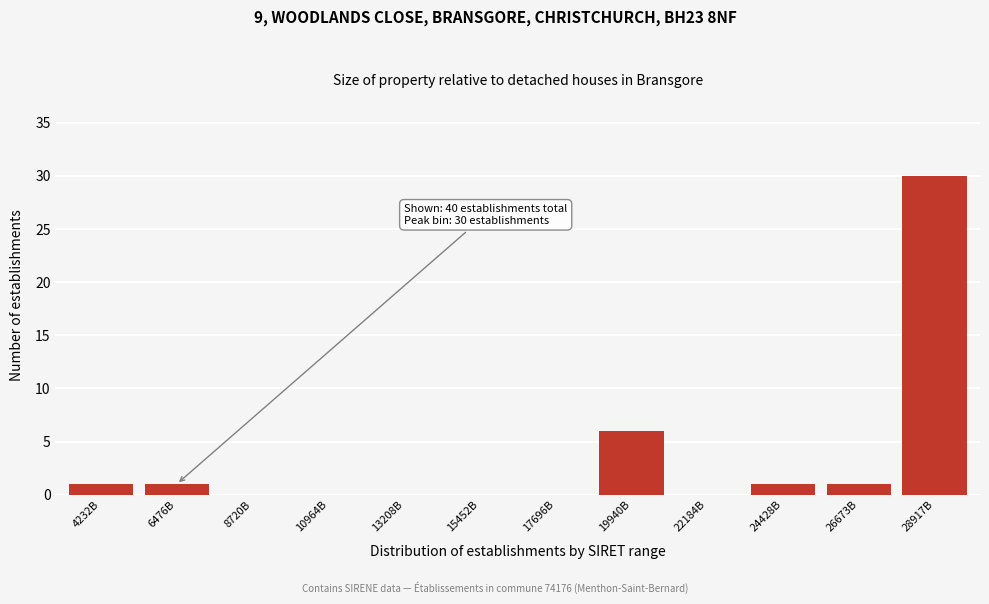

Reading left to right, extract all data points from this chart.

4232B=1	6476B=1	8720B=0	10964B=0	13208B=0	15452B=0	17696B=0	19940B=6	22184B=0	24428B=1	26673B=1	28917B=30